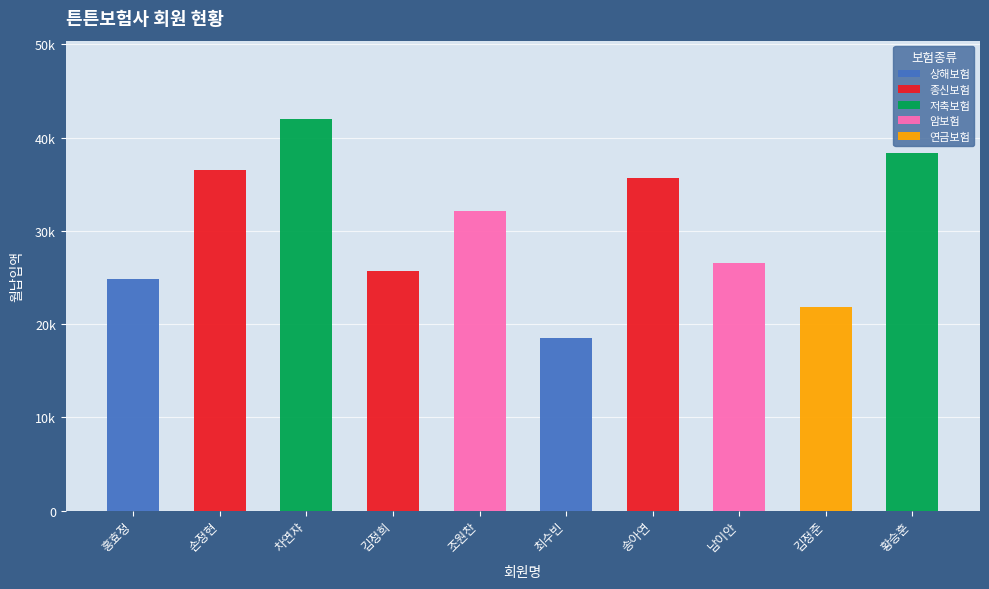

List the labels in order of value, largest first.

차연쟈, 황승훈, 손정현, 송아연, 조원찬, 남이안, 김정희, 홍효정, 김정준, 최수빈